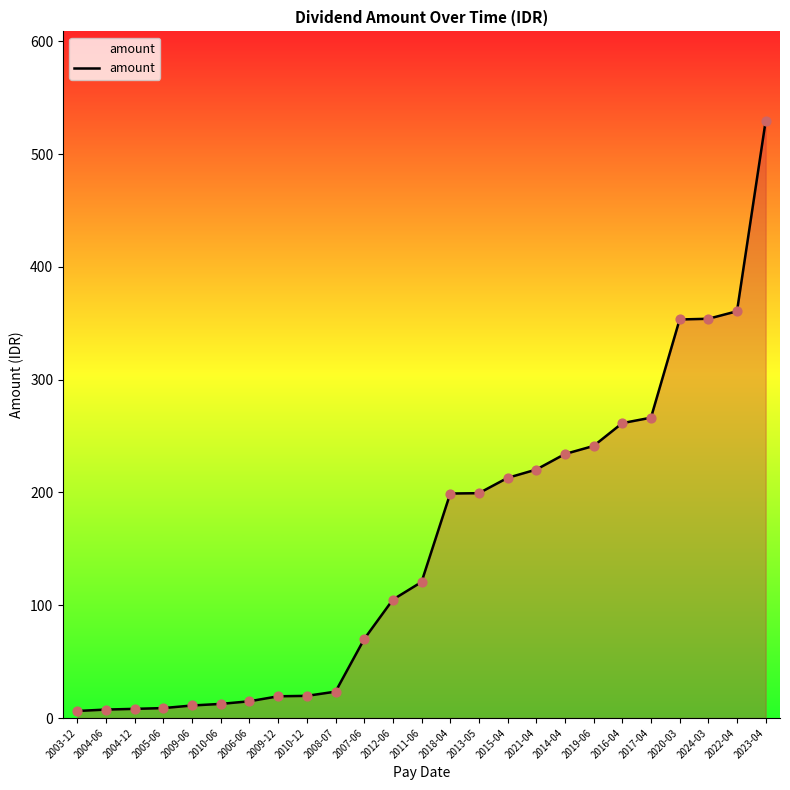

What is the ratio of the value at 2020-03 to the value at 2017-04?

1.3